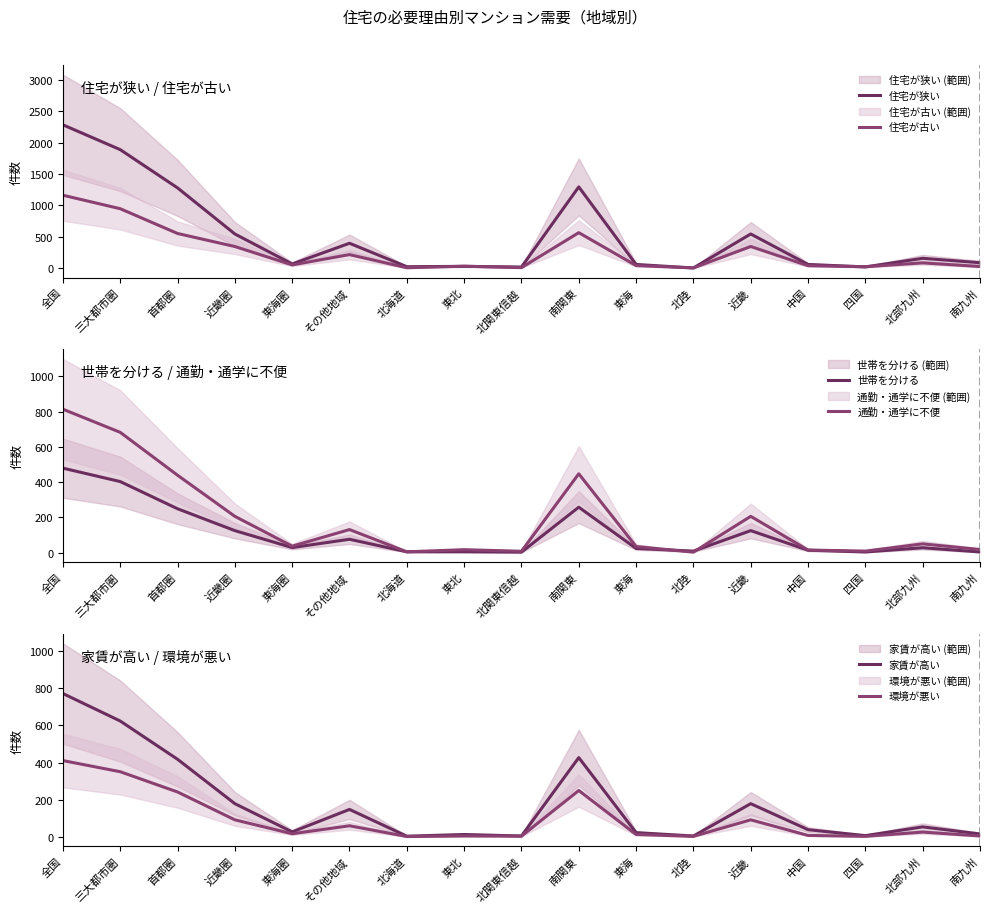

What is the value of the 家賃が高い point at the 2nd from the left?

624